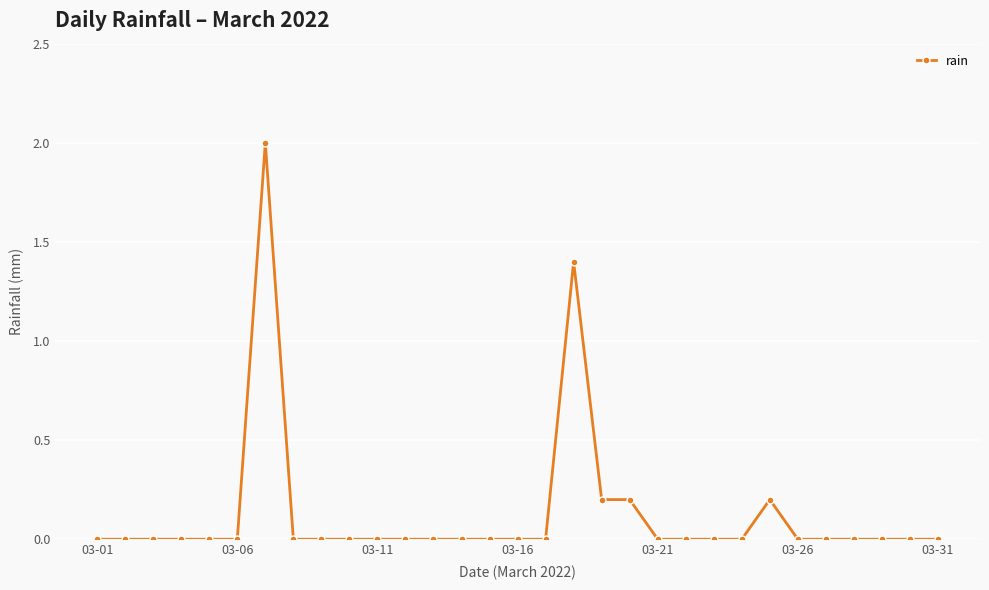

What is the greatest value displayed?

2.0